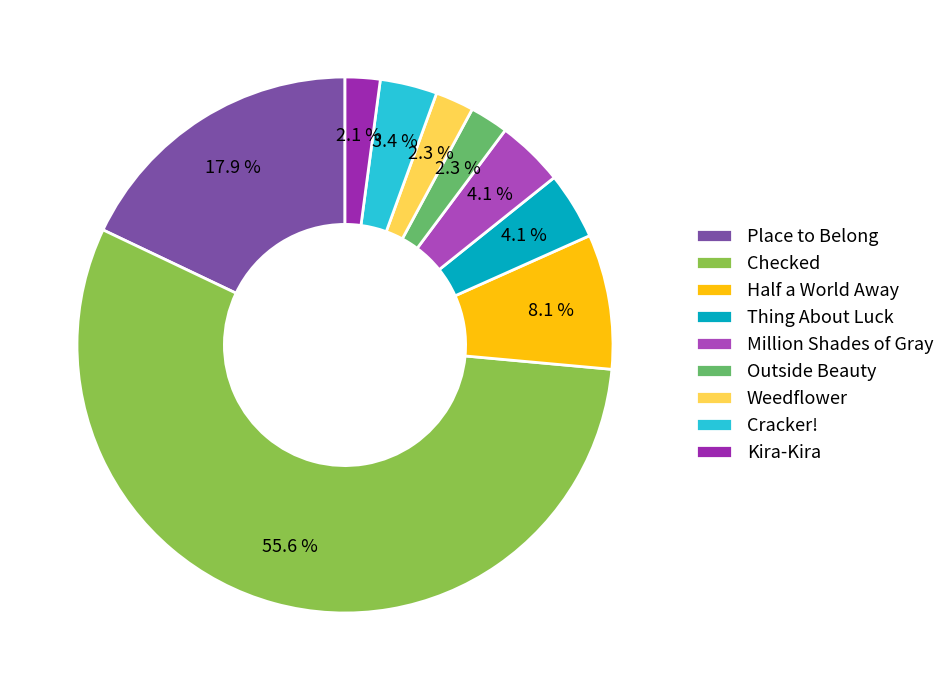

Is there a majority slice in this chart?

Yes